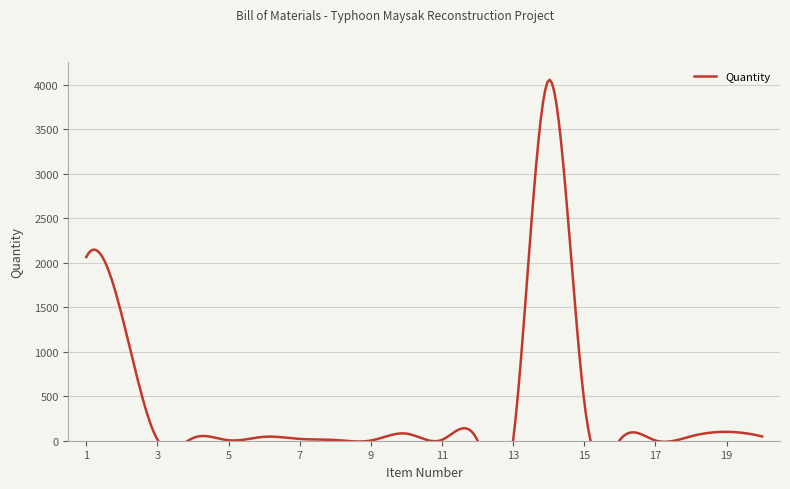

What is the difference between the maximum and minimum values?

4053